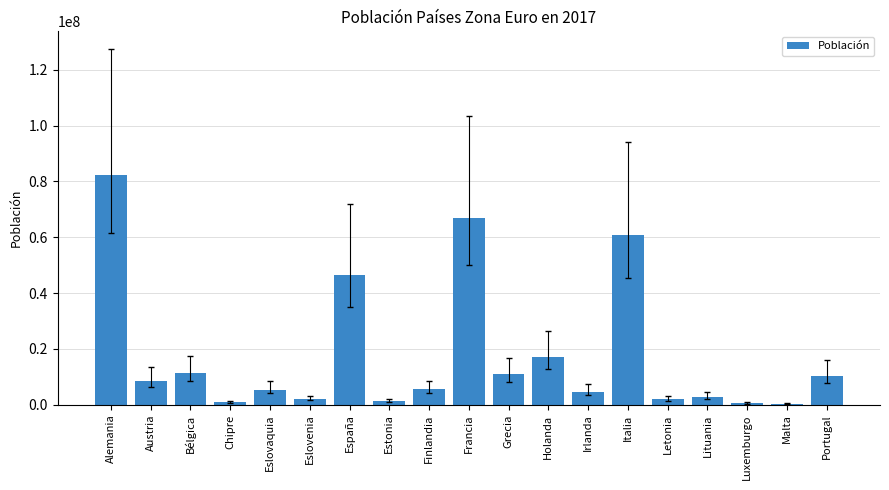

What is the difference between the second highest and minimum values?

66325547